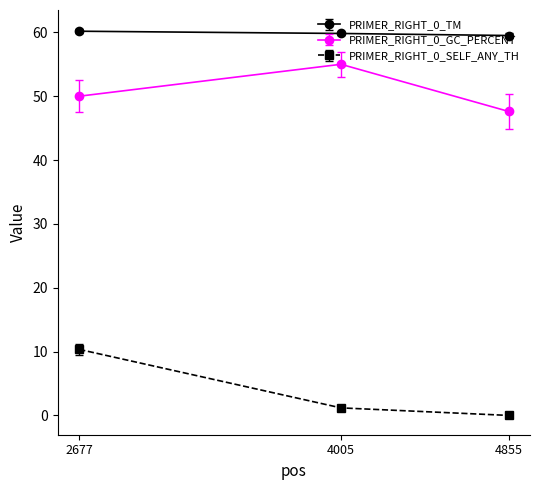

Where is PRIMER_RIGHT_0_GC_PERCENT nearest to the value 51?

2677